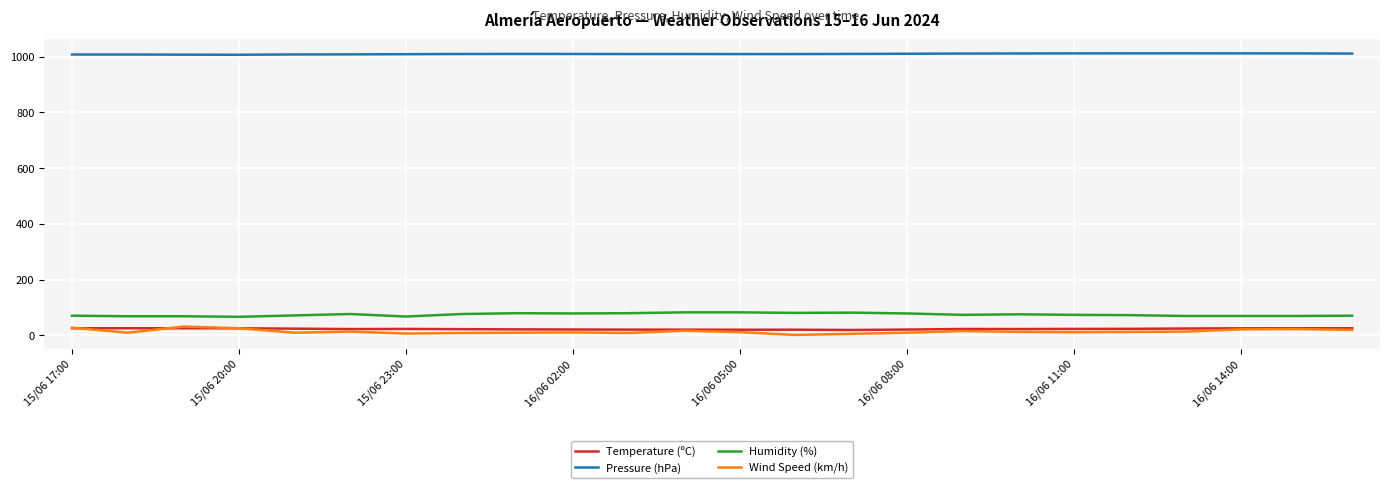

Which series has the largest total across all categories?

Pressure (hPa)